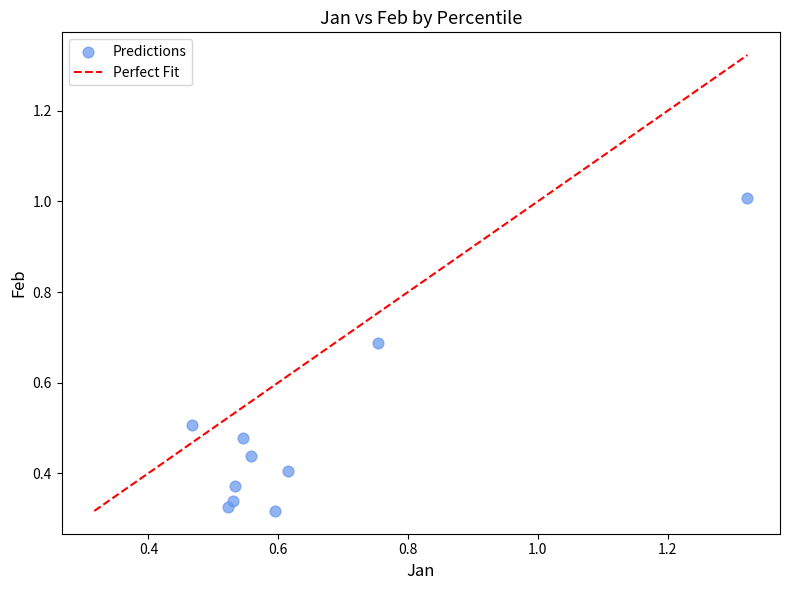

What is the average X value?

0.6